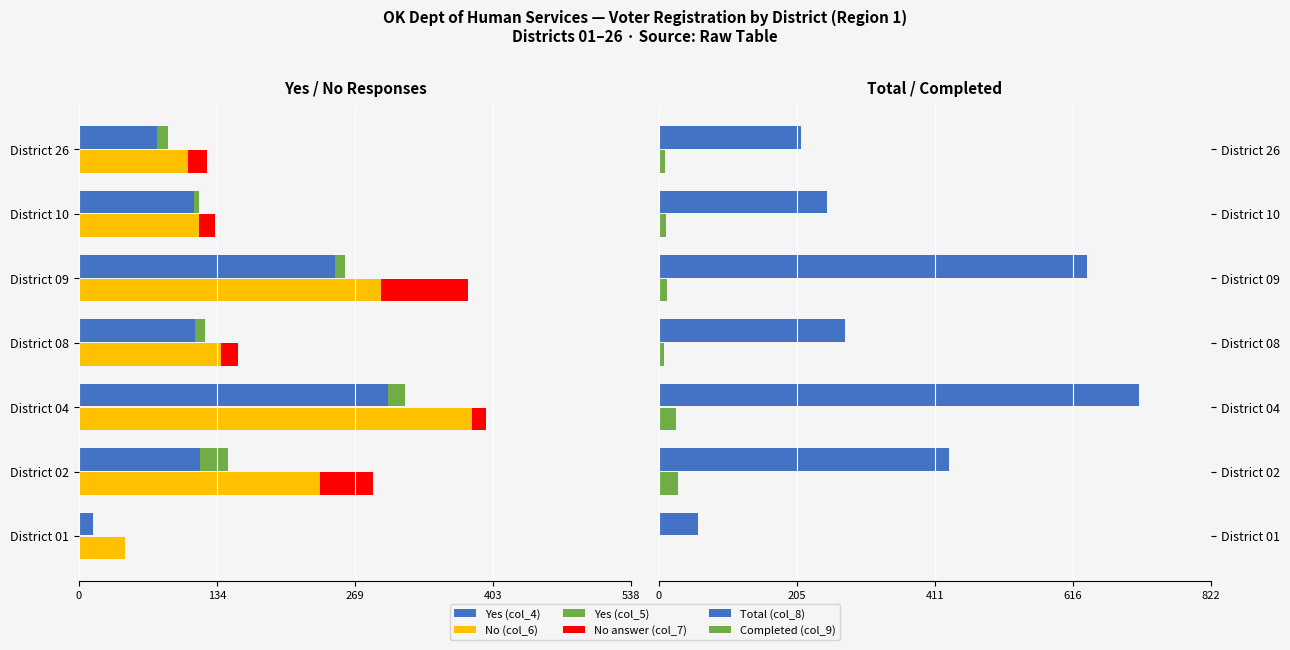

What is the difference between the maximum and minimum values in the Yes (col_4) series?

287